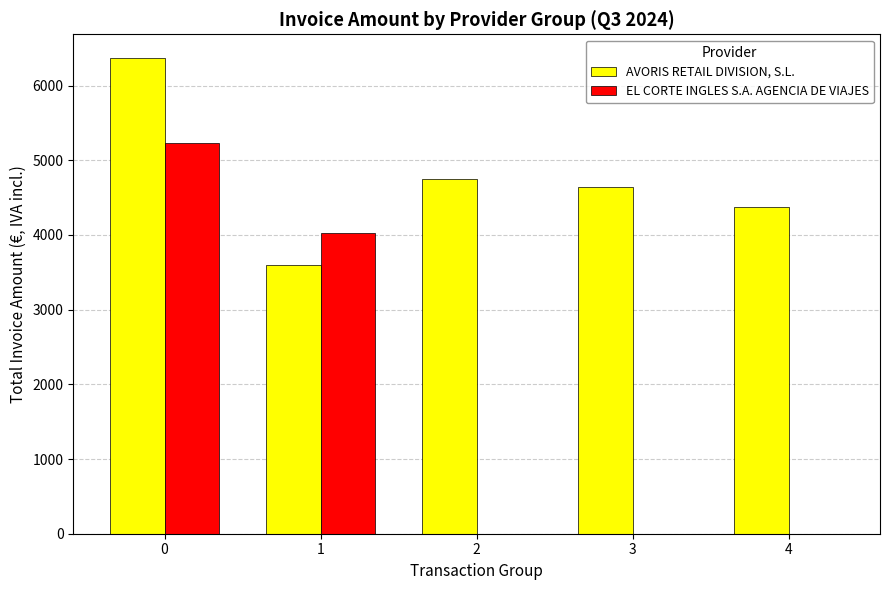

Reading left to right, extract all data points from this chart.

AVORIS RETAIL DIVISION, S.L.: 6368.1	3599.2	4748.2	4646.4	4371.9
EL CORTE INGLES S.A. AGENCIA DE VIAJES: 5225.4	4028.0	0.0	0.0	0.0